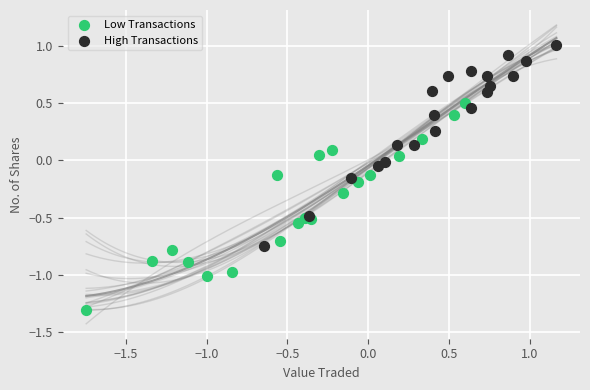

Which series reaches the maximum Y coordinate?

High Transactions